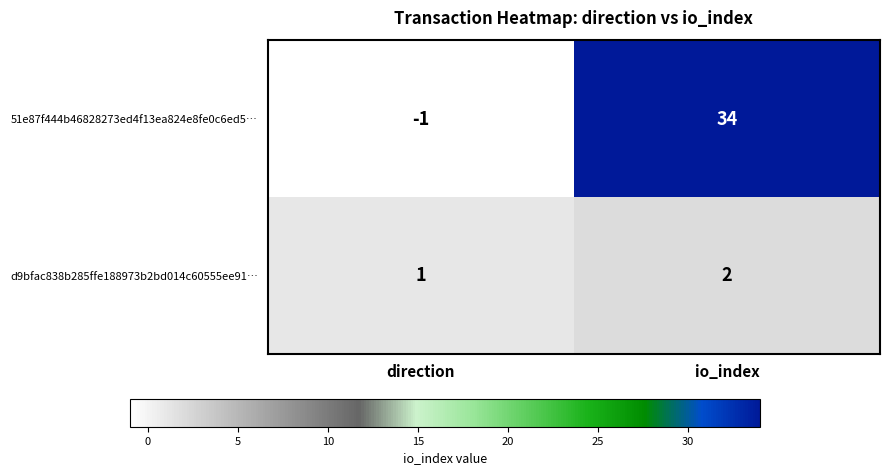

Which label corresponds to the smallest value in the chart?

direction